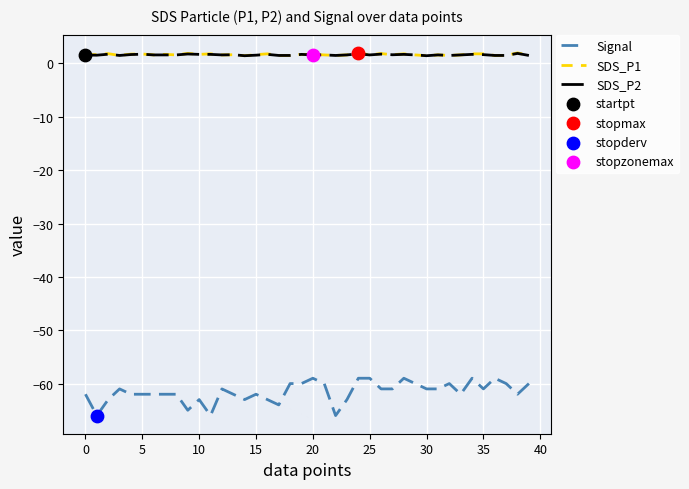

True or false: SDS_P1 and Signal cross at least once.

False